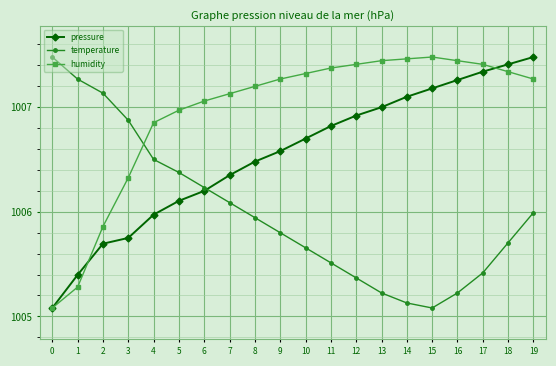

Is it true that temperature equals 1408.2 at 1?

False